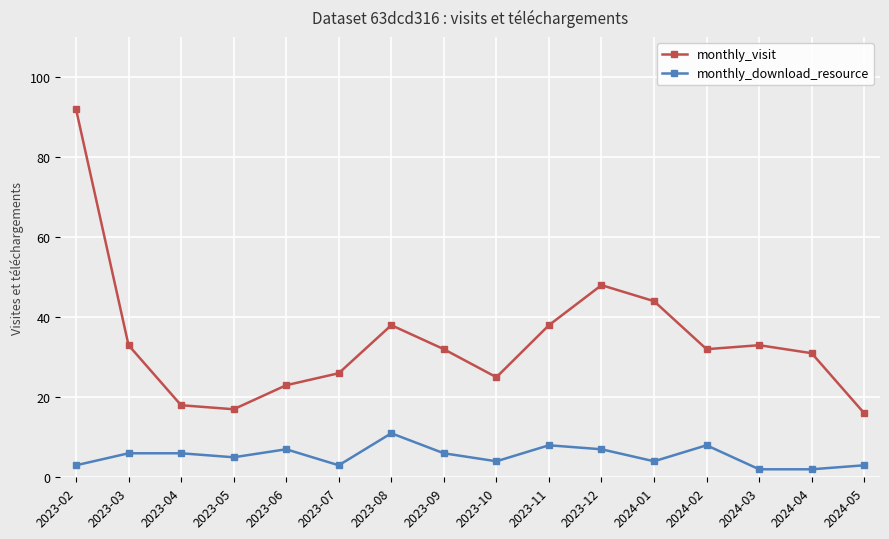

How many series are shown in this chart?

2